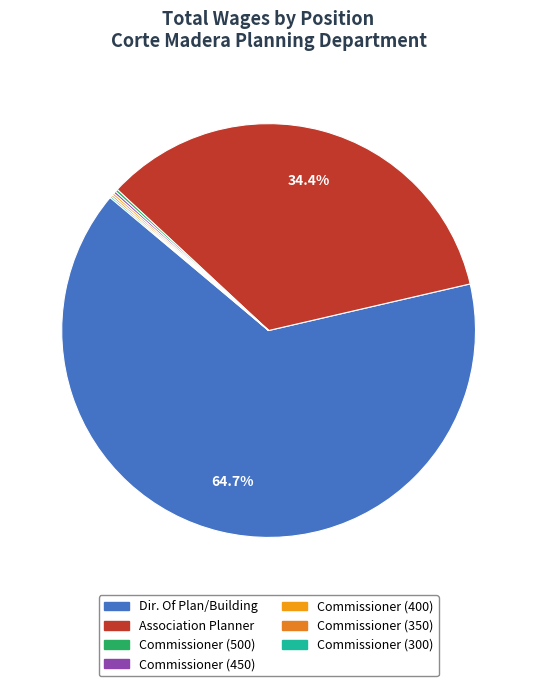

How many segments does this pie chart have?

7